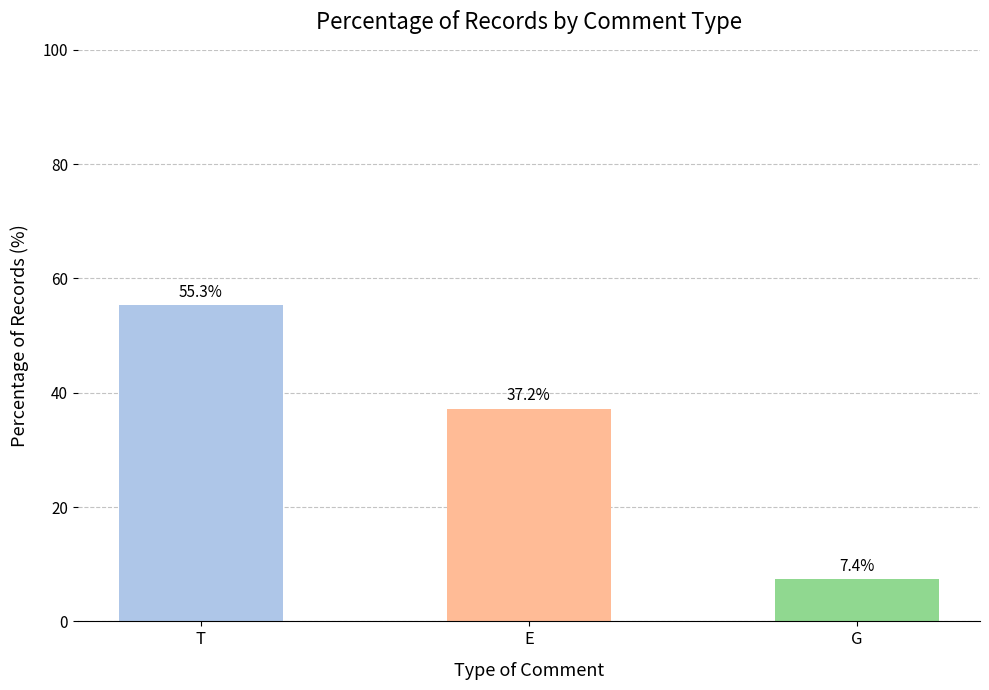

How many values exceed 37?

2